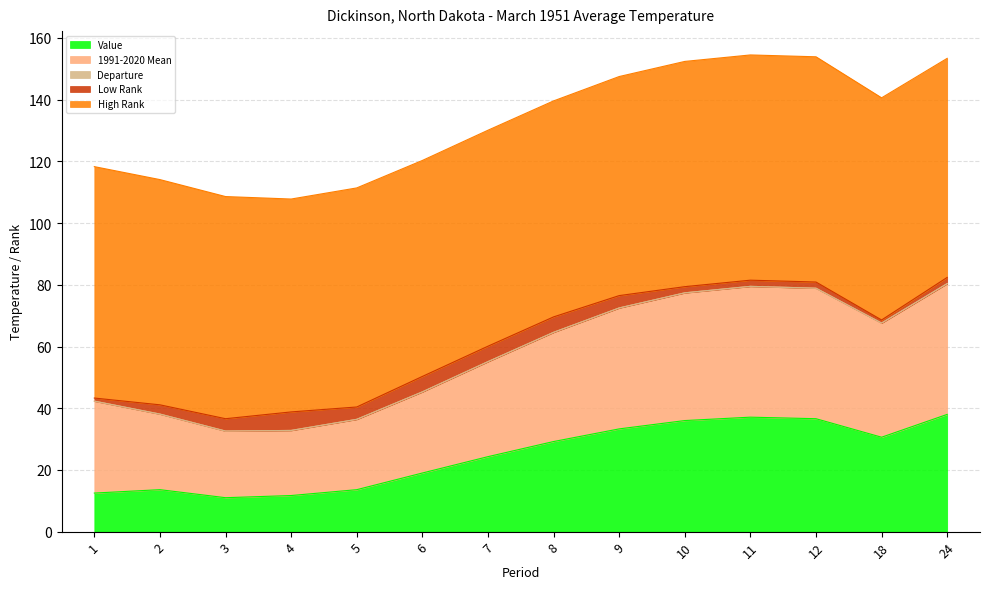

What is the minimum value for Departure?

-17.3